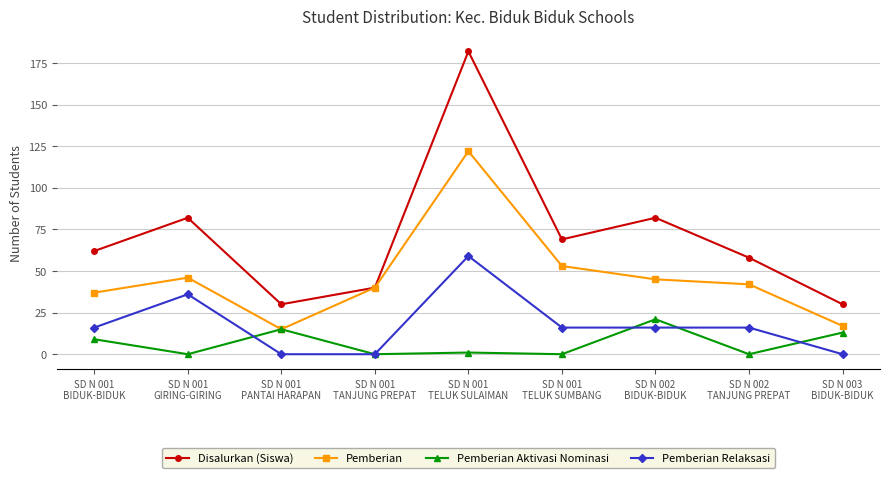

Rank the series by their average value, from lowest to highest.

Pemberian Aktivasi Nominasi, Pemberian Relaksasi, Pemberian, Disalurkan (Siswa)